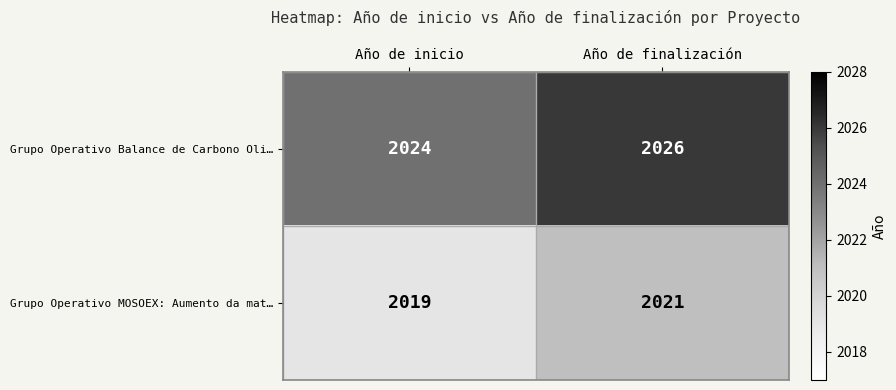

How many data points in Grupo Operativo Balance de Carbono Oli… are less than 2026?

1